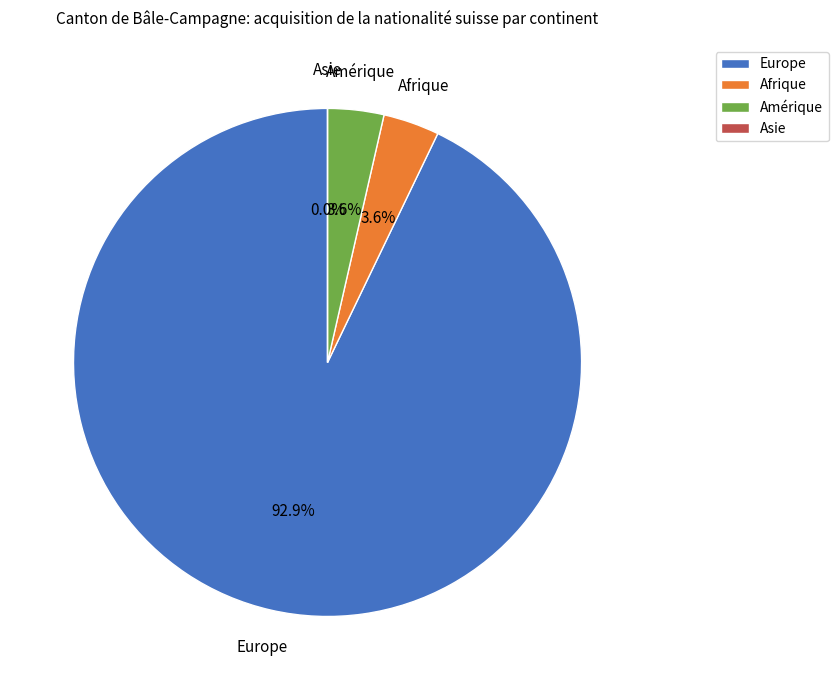

Which slice represents more than half of the pie?

Europe